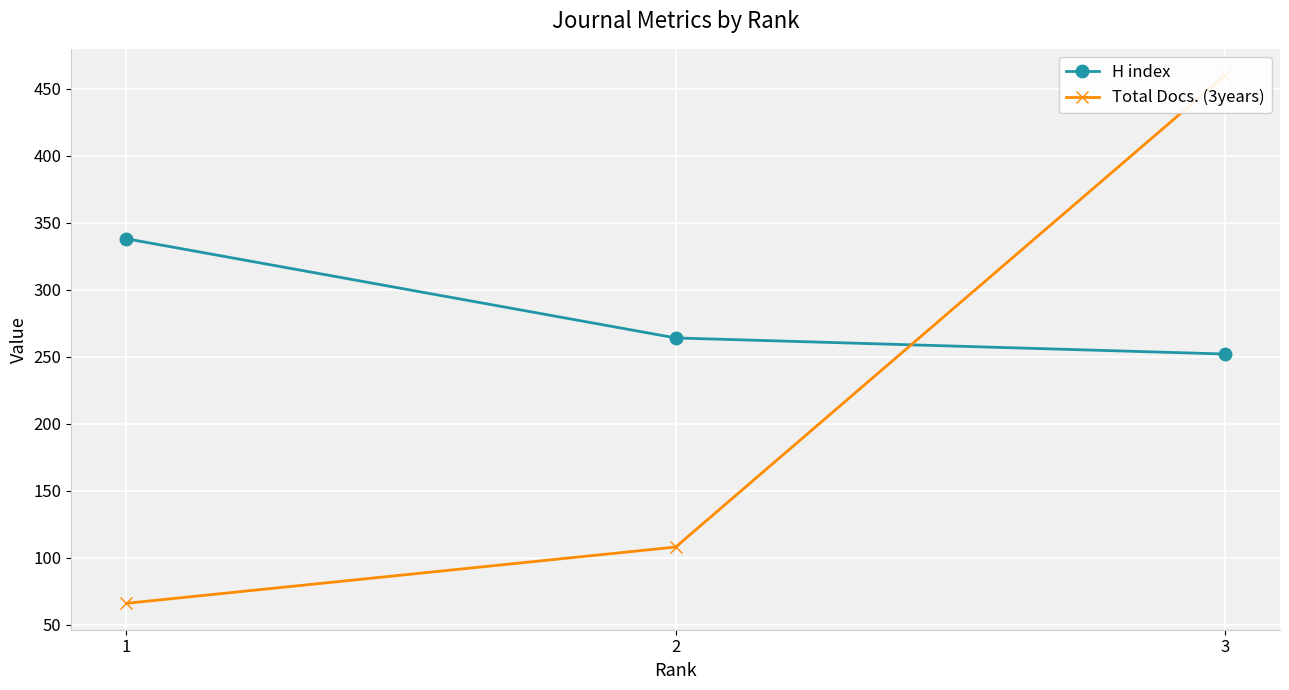

List the series in order of their overall mean, lowest first.

Total Docs. (3years), H index